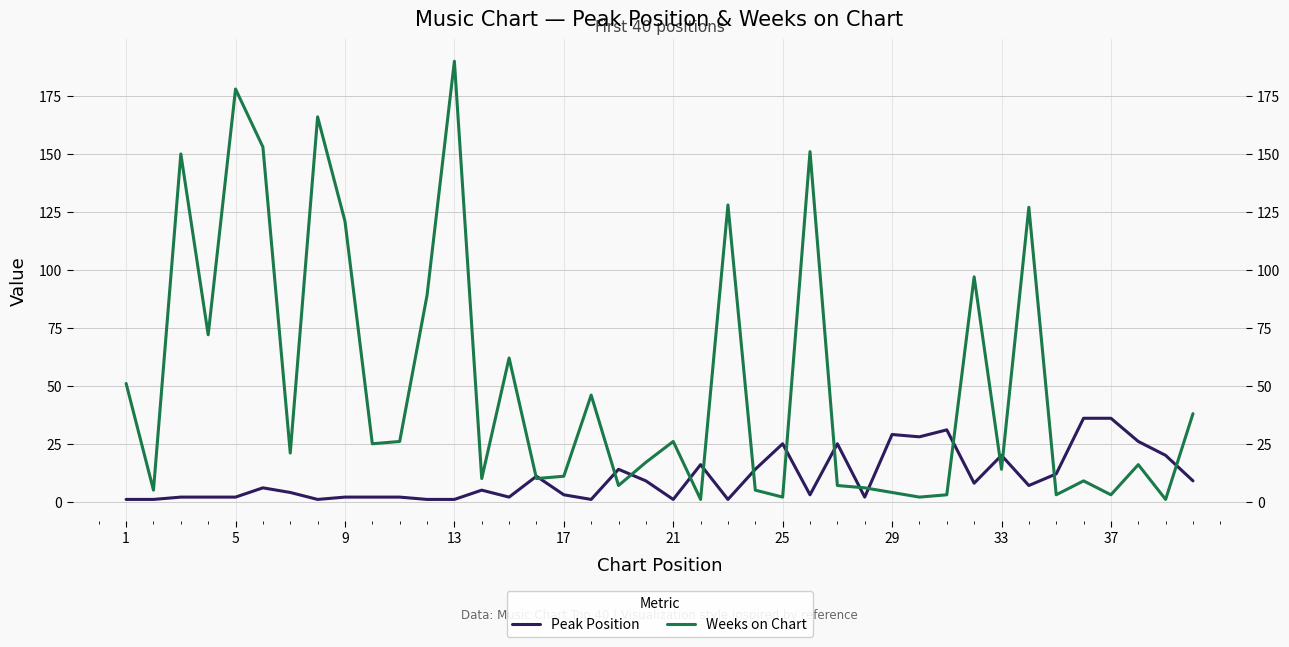

Which series has the largest range (max minus min)?

Weeks on Chart